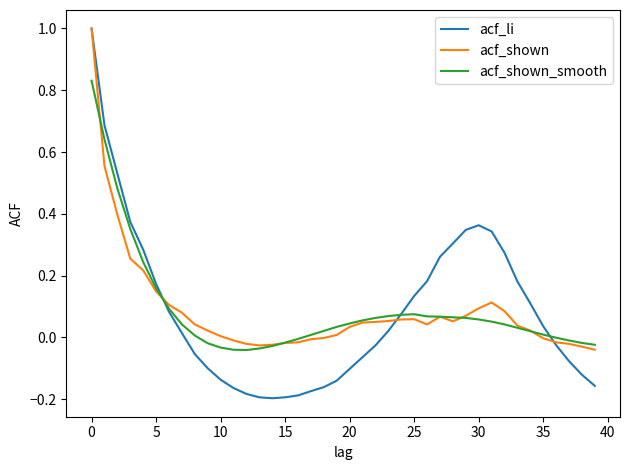

What is the greatest value displayed?

1.0